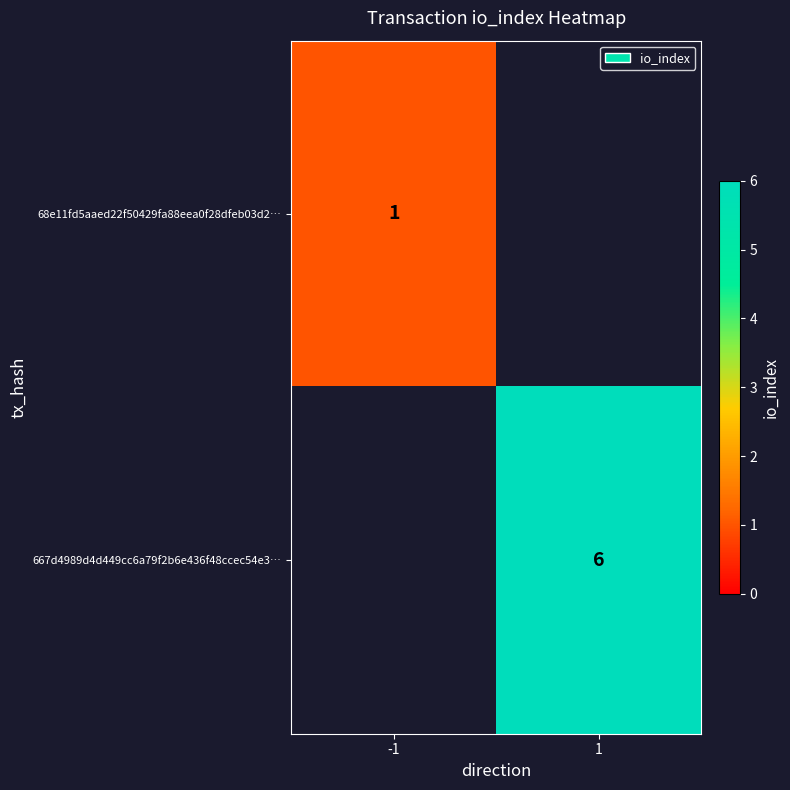

The 667d4989d4d449cc6a79f2b6e436f48ccec54e3… series shows 3 at 1. True or false?

False